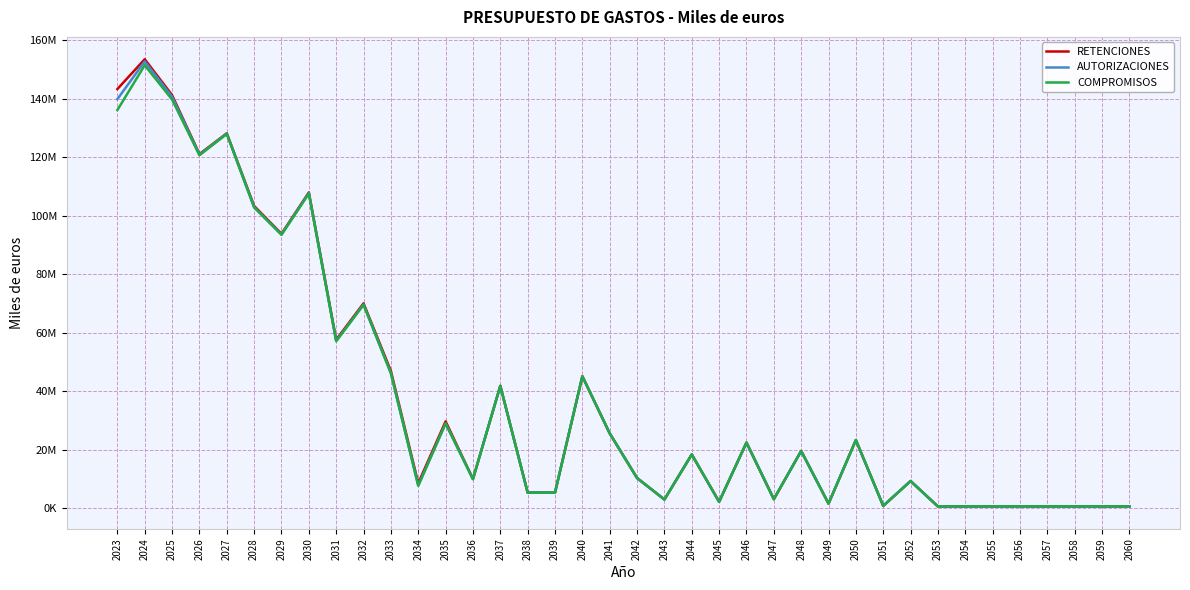

Does the chart display data point markers on the line(s)?

No